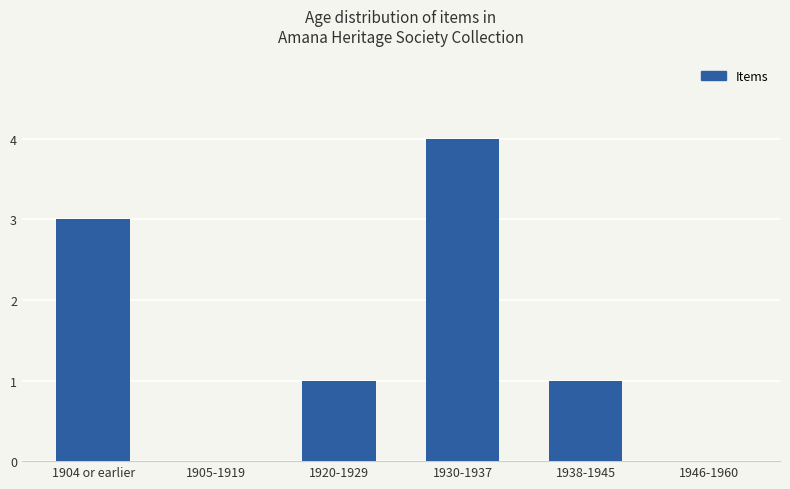

What is the greatest value displayed?

4